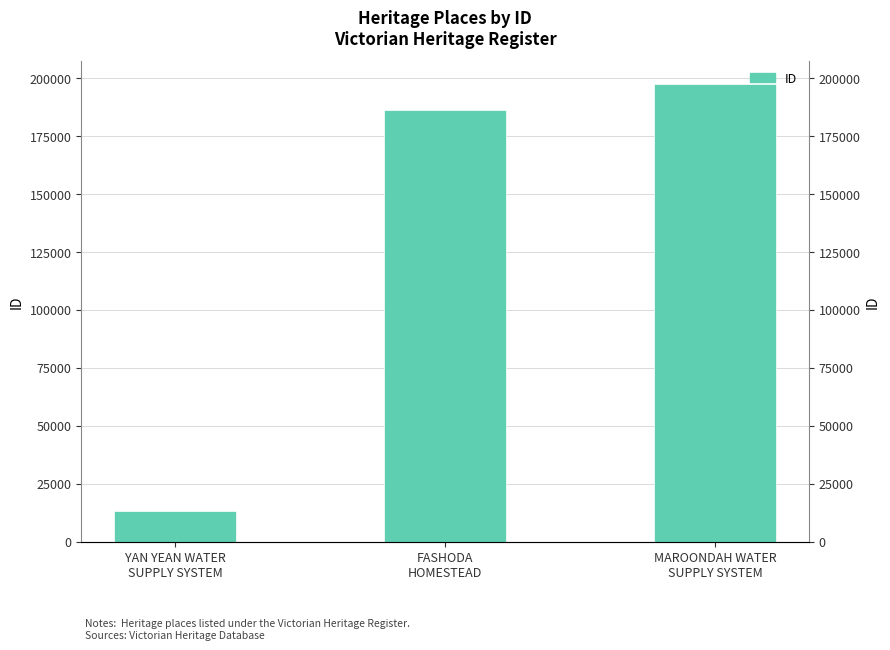

What is the change in value from YAN YEAN WATER
SUPPLY SYSTEM to FASHODA
HOMESTEAD?

+173155